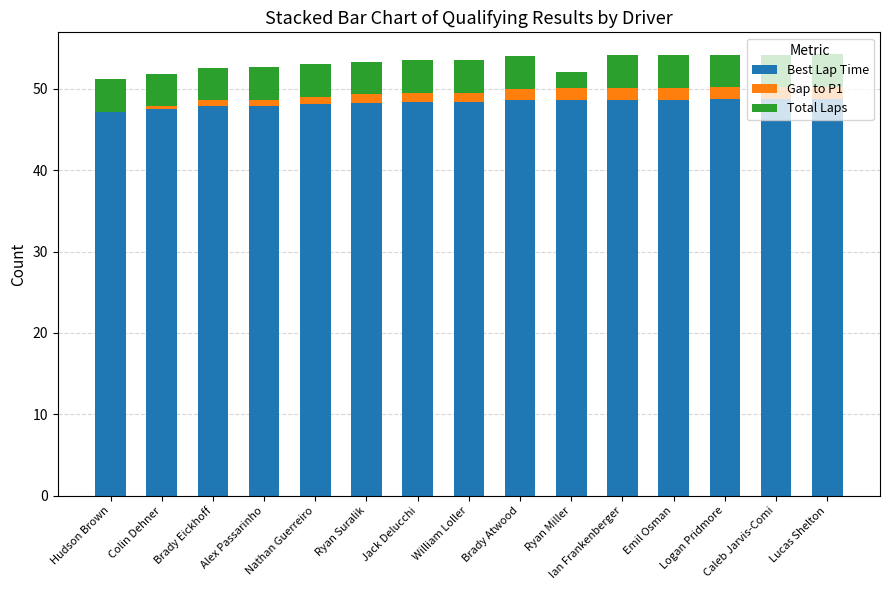

What position from the left is Ryan Miller?

10